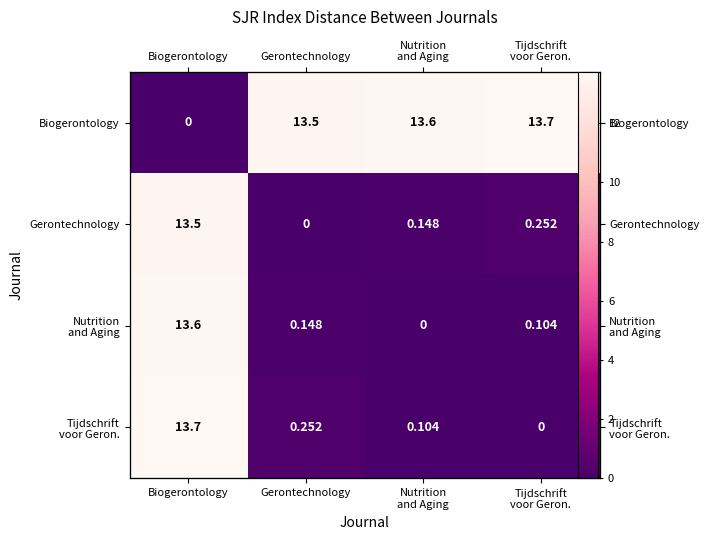

What is the average value of the Biogerontology series?

10.2